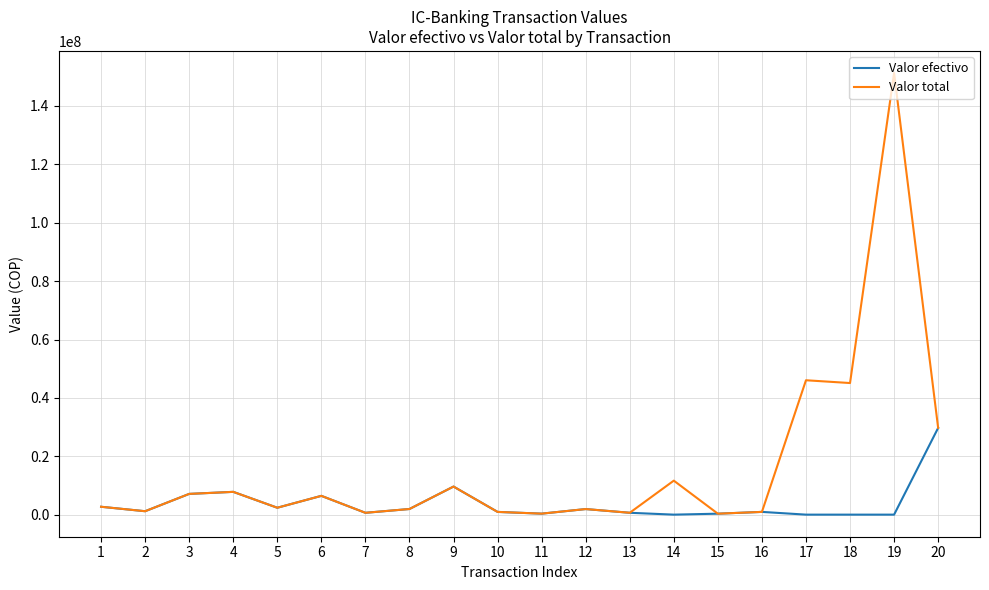

Which series has the largest range (max minus min)?

Valor total